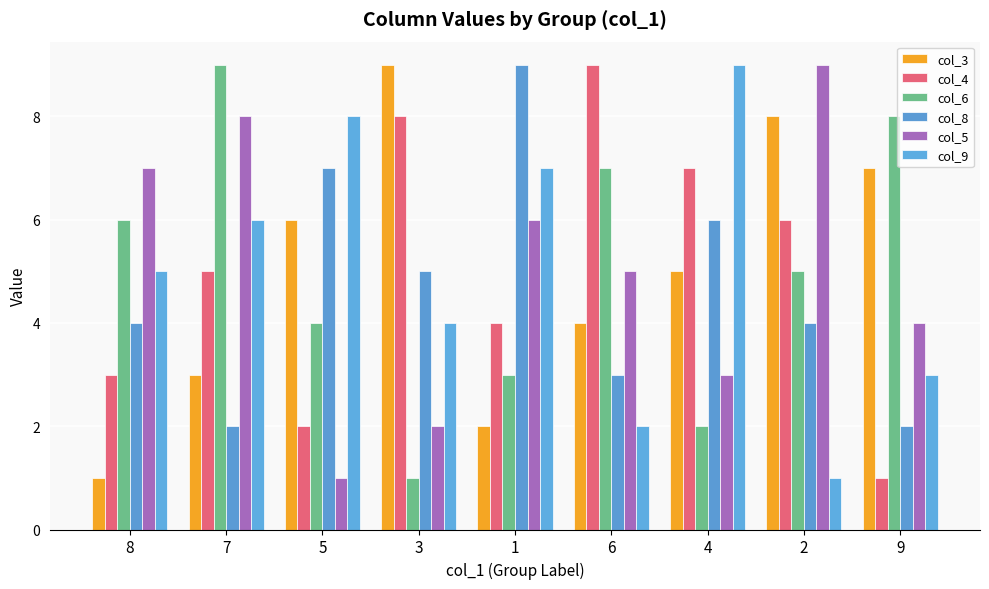

Are the bars horizontal?

No